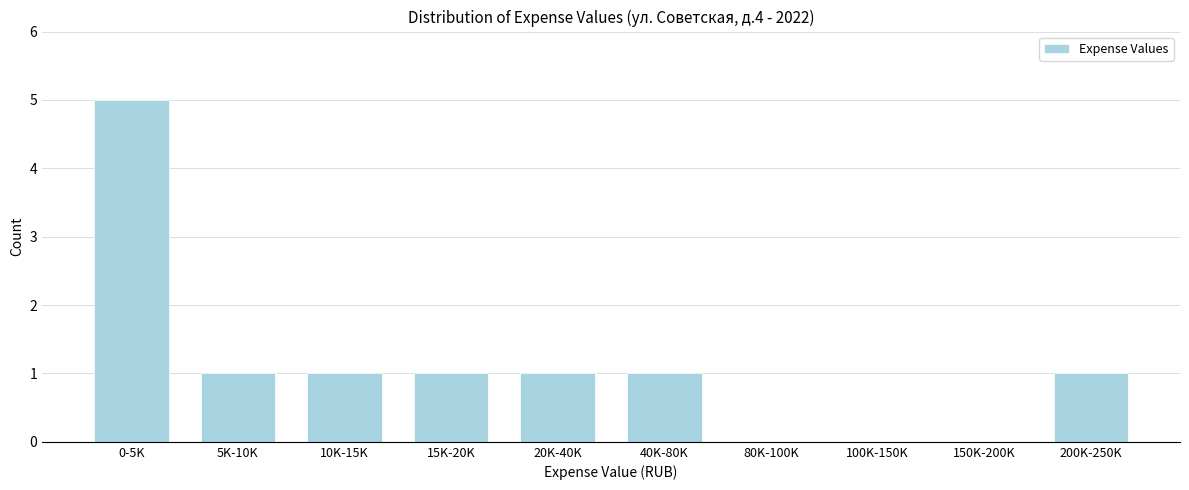

Reading left to right, list all the values displayed in this chart.

0-5K=5	5K-10K=1	10K-15K=1	15K-20K=1	20K-40K=1	40K-80K=1	80K-100K=0	100K-150K=0	150K-200K=0	200K-250K=1